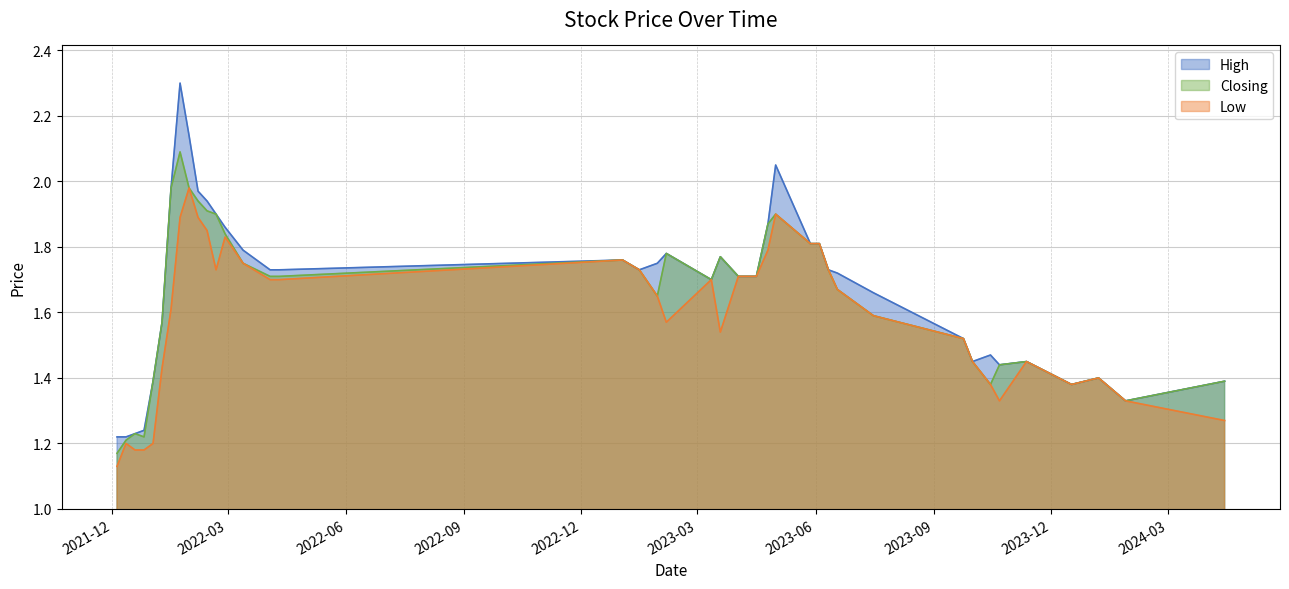

At how many categories does at least one series exceed 1?

40